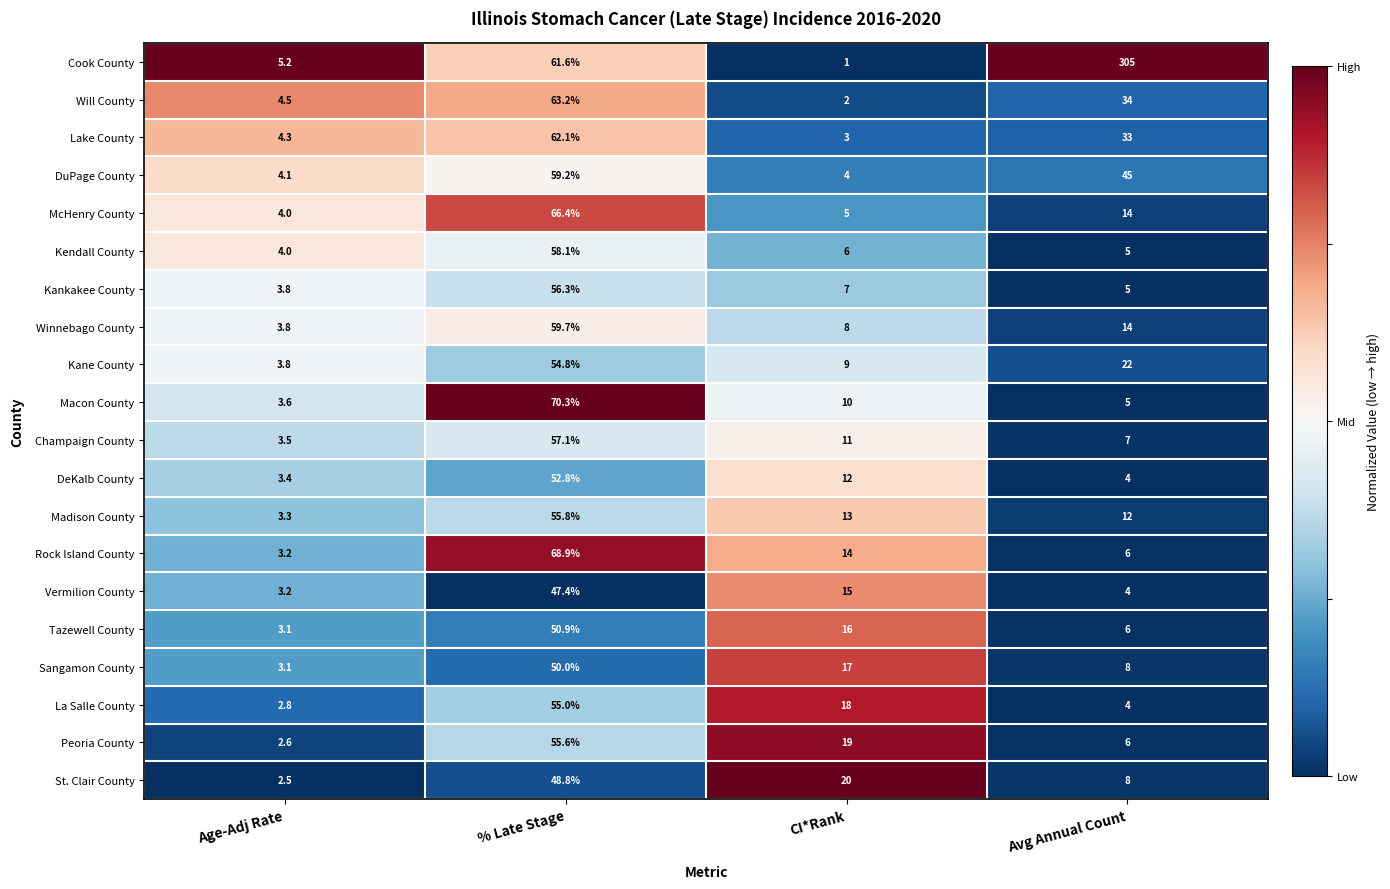

At which category does the chart reach its peak across all series?

Avg Annual Count